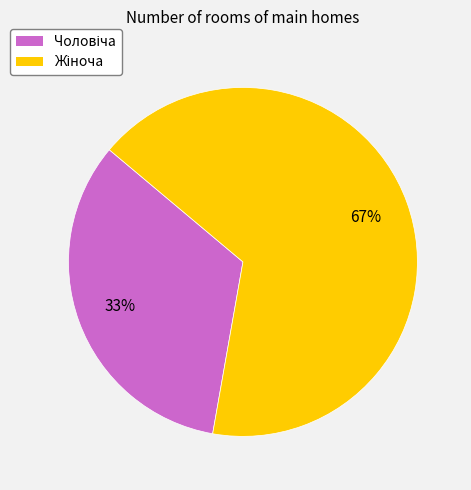

Is there a majority slice in this chart?

Yes